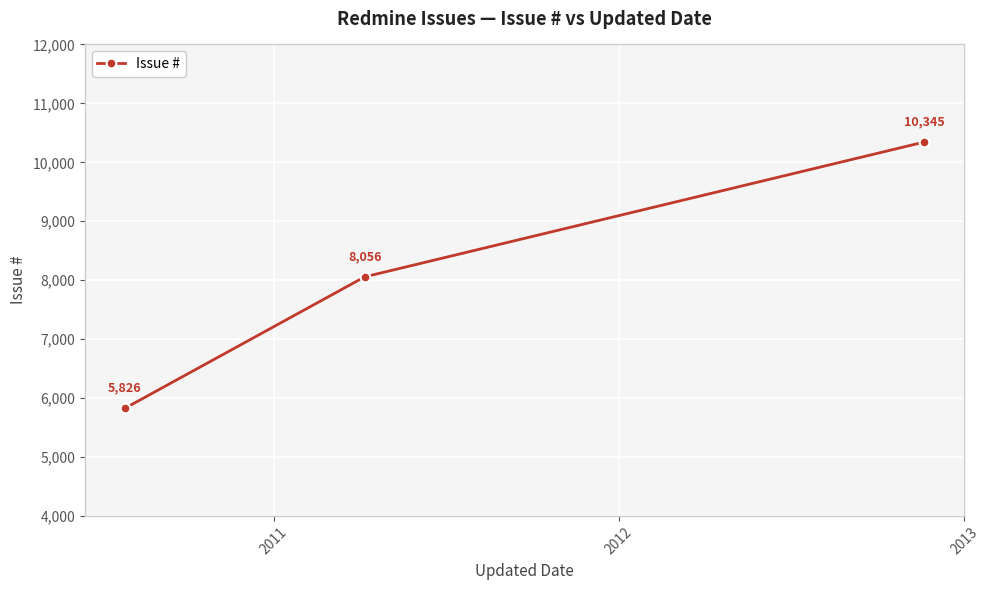

What is the value of the 2nd point from the left?

8056